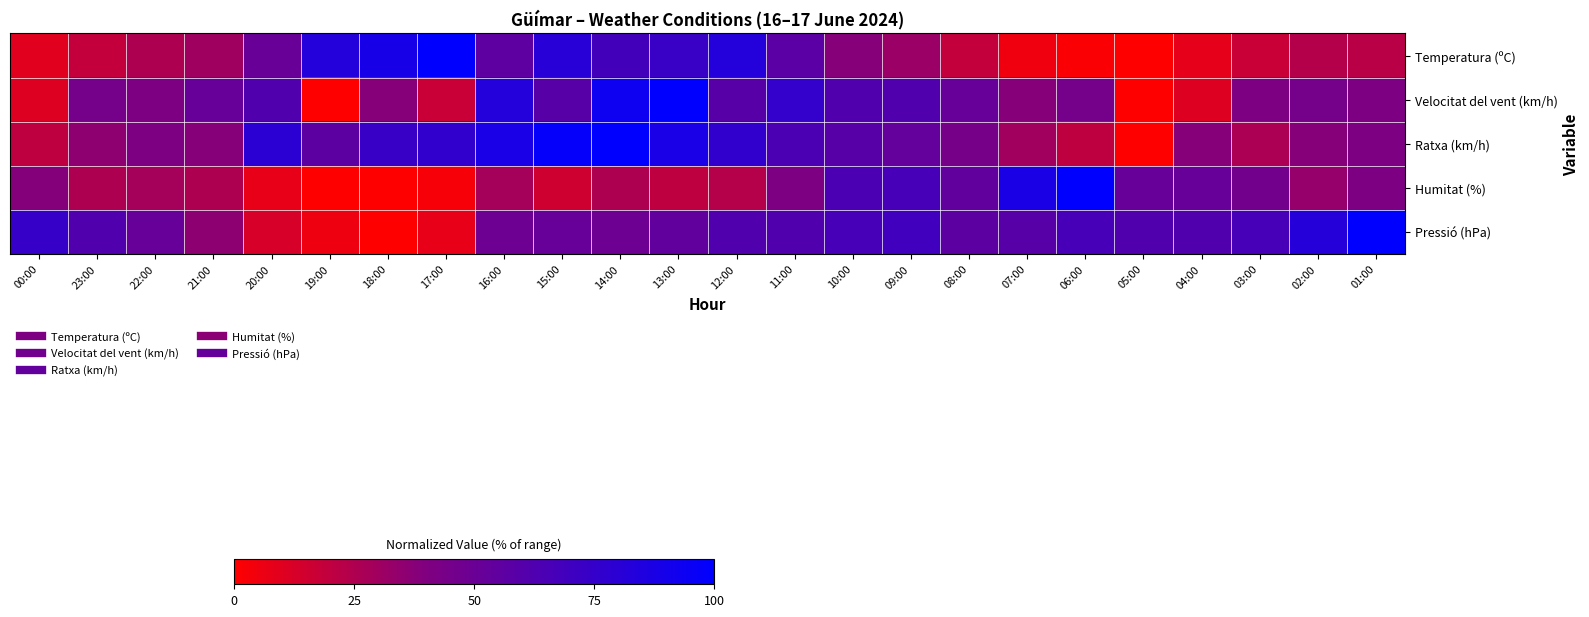

Between 06:00 and 17:00, which is larger?

17:00